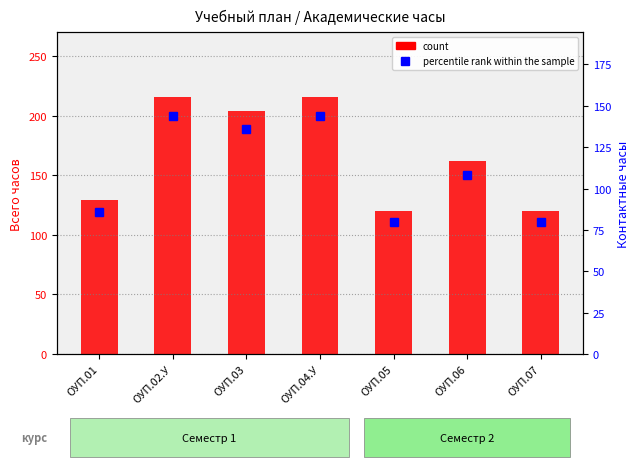

What is the difference between the maximum and minimum values in the percentile rank within the sample series?

64